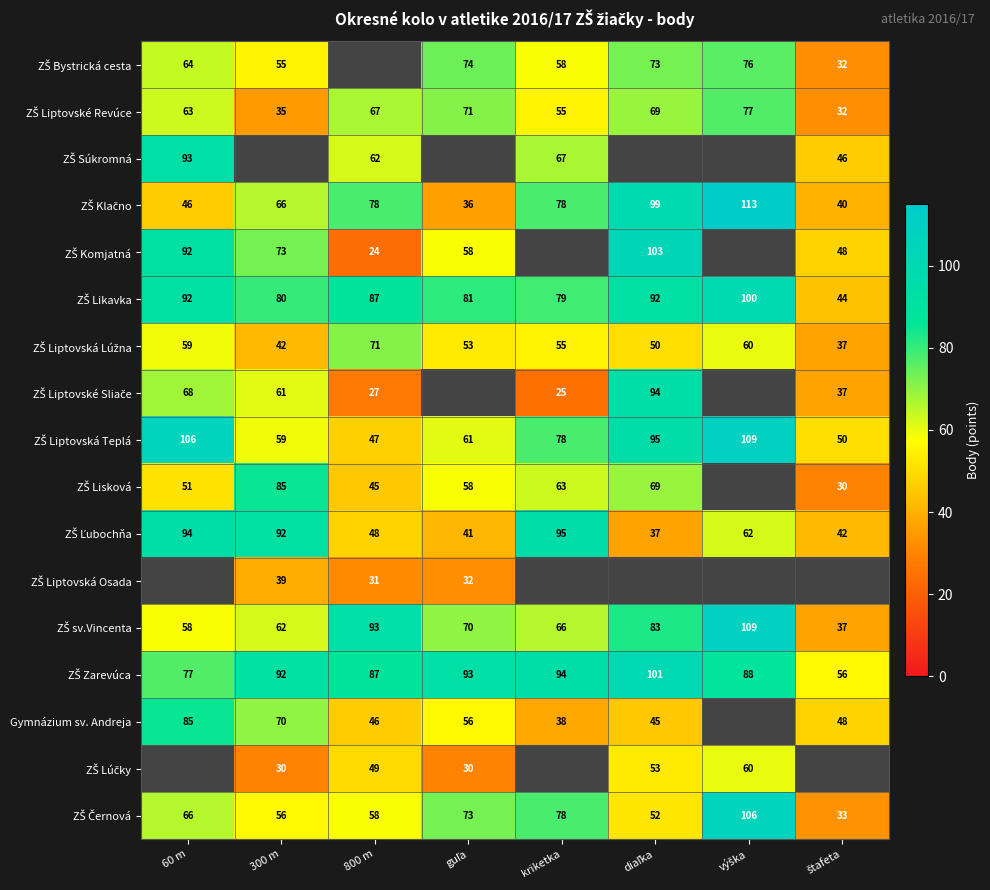

What is the difference between the highest and lowest values at diaľka?

66.0